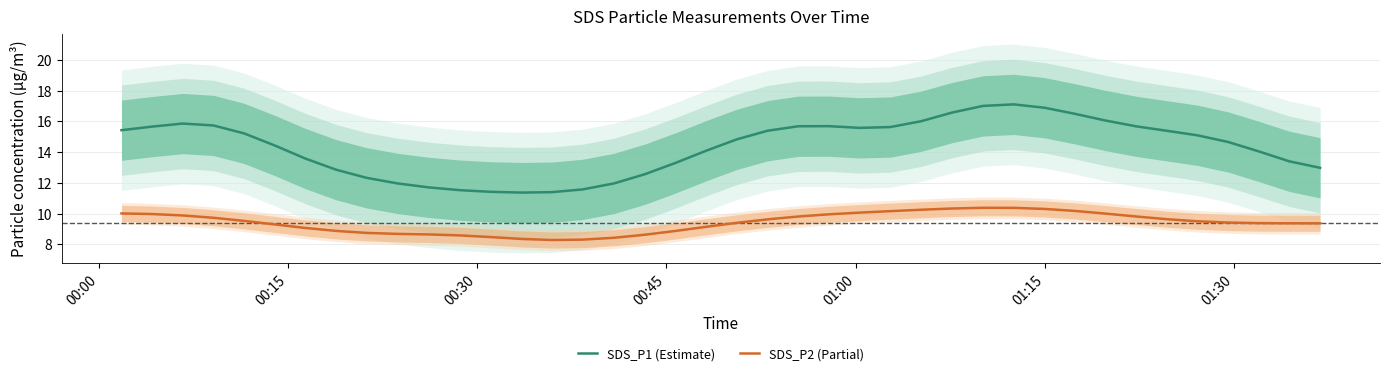

True or false: SDS_P2 (Partial) and SDS_P1 (Estimate) intersect in this chart.

False